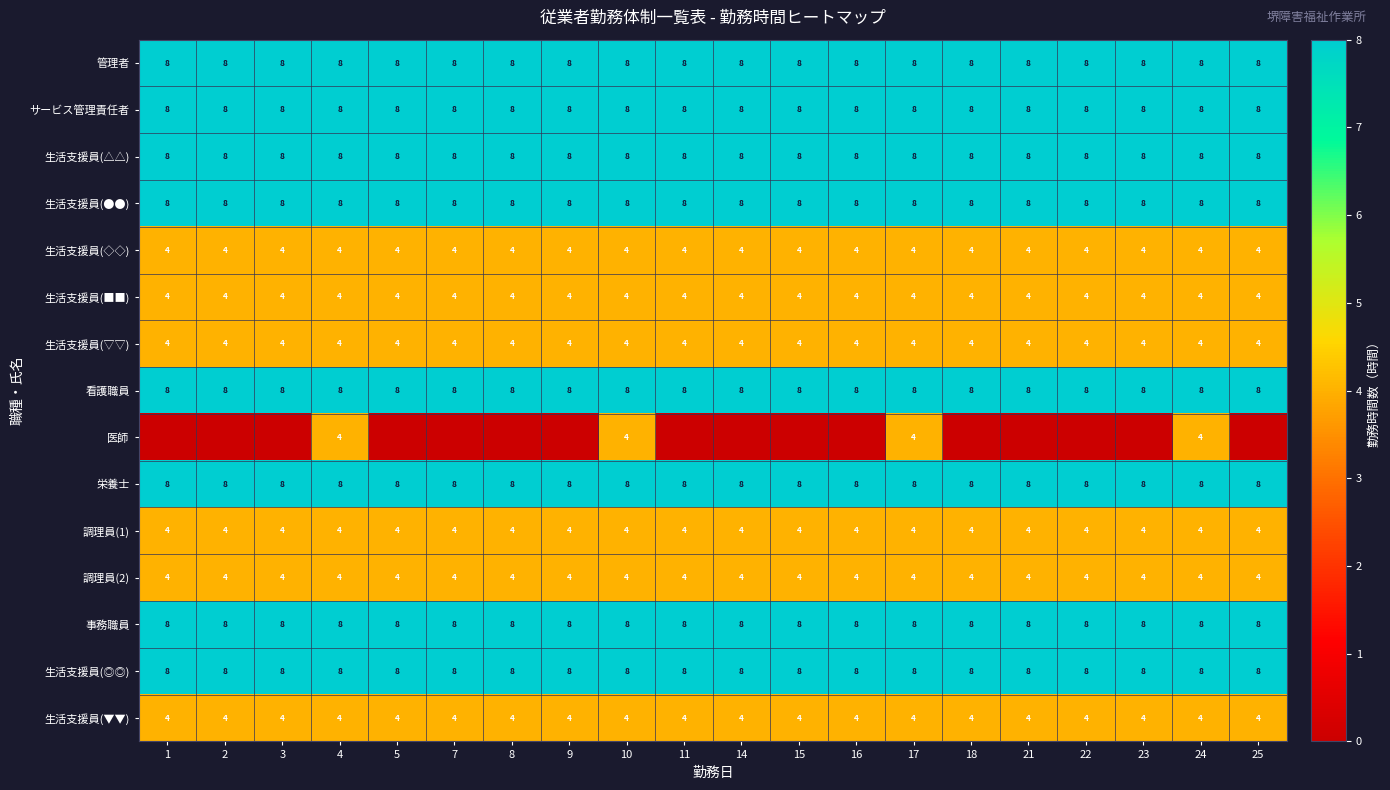

What value does the 生活支援員(▽▽) series have at 14?

4